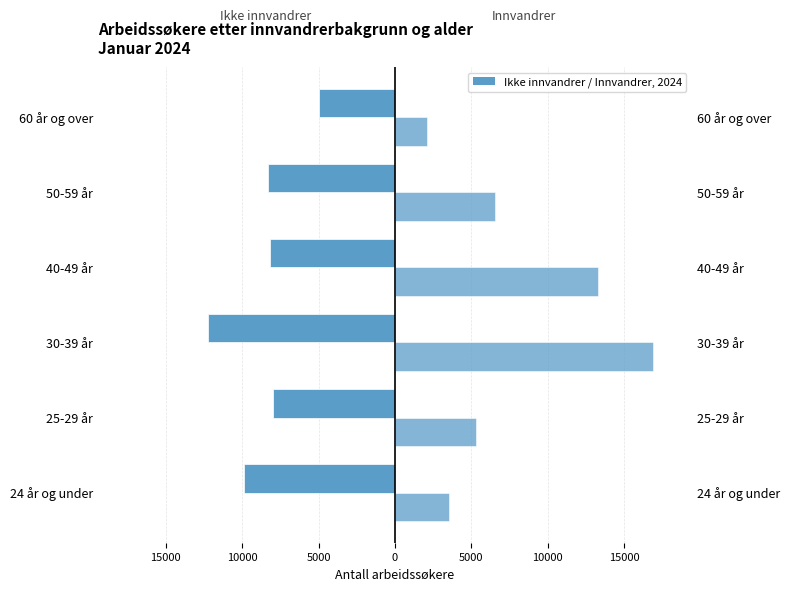

At how many categories does at least one series exceed -2262?

6